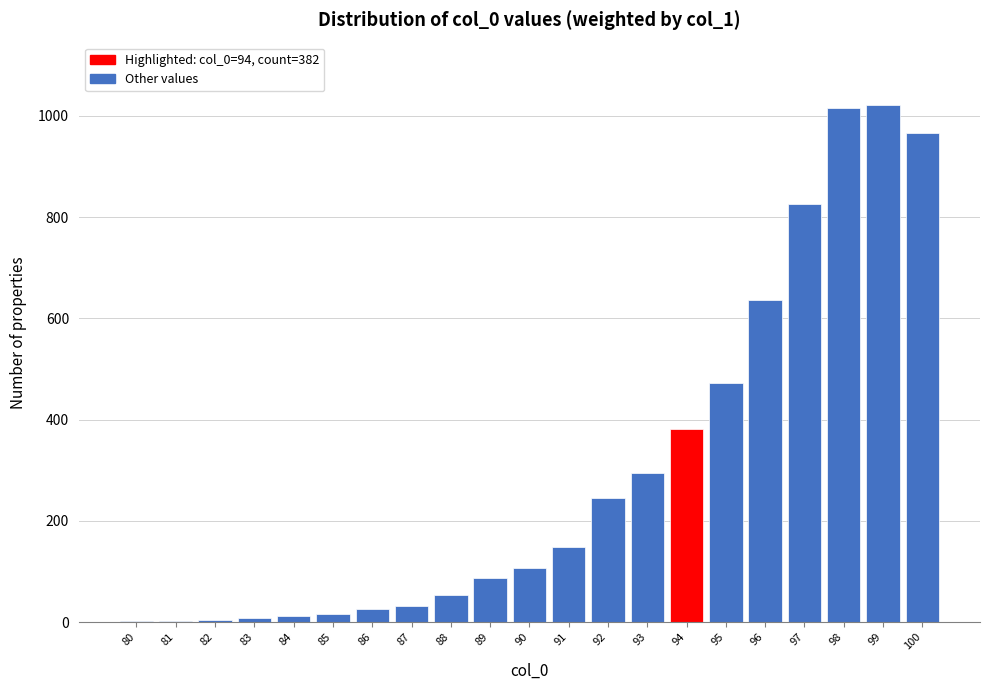

The value at 88 is 53. True or false?

True